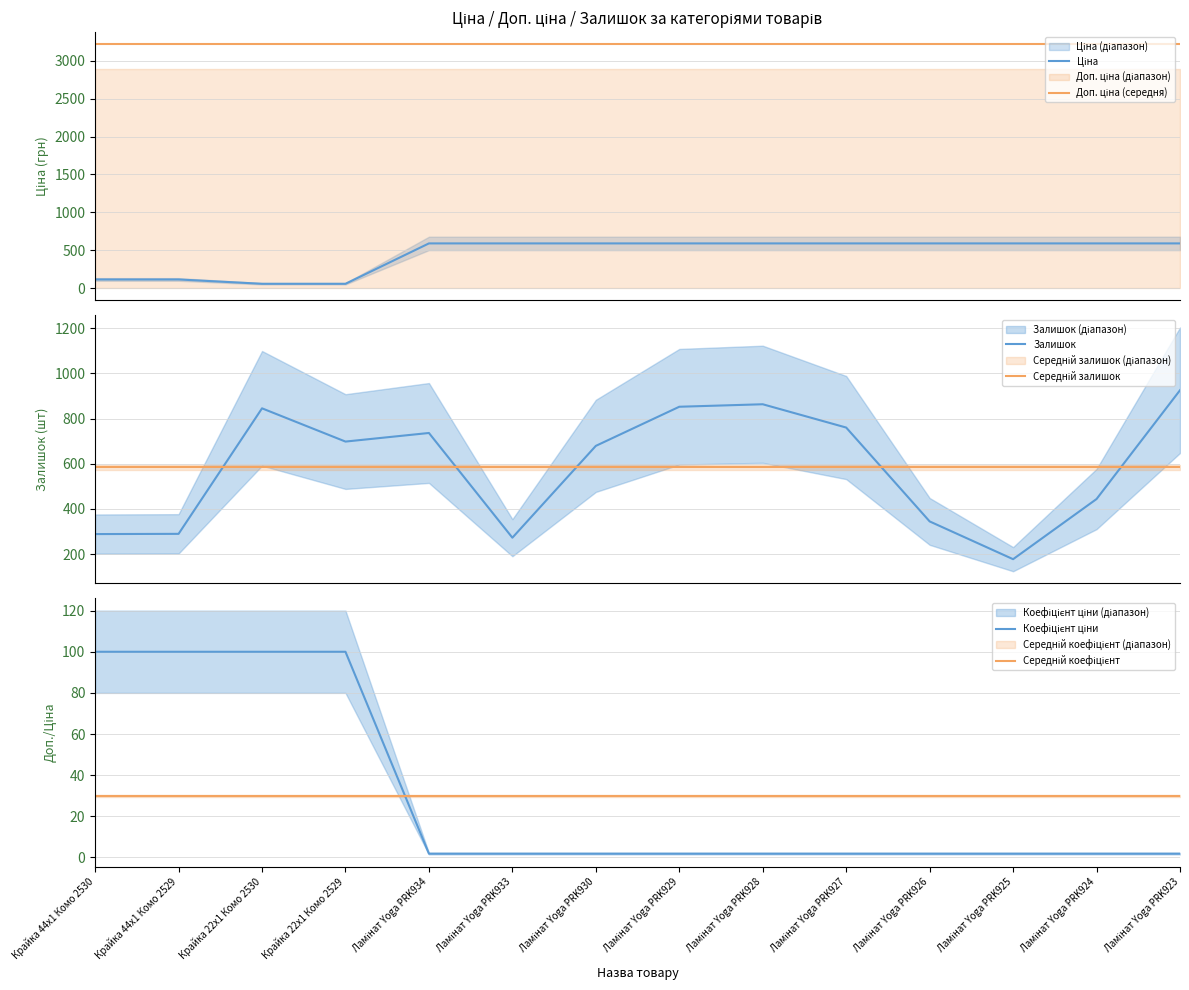

List the labels in order of Середній коефіцієнт value, smallest first.

Крайка 44x1 Комо 2530, Крайка 44x1 Комо 2529, Крайка 22x1 Комо 2530, Крайка 22x1 Комо 2529, Ламінат Yoga PRK934, Ламінат Yoga PRK933, Ламінат Yoga PRK930, Ламінат Yoga PRK929, Ламінат Yoga PRK928, Ламінат Yoga PRK927, Ламінат Yoga PRK926, Ламінат Yoga PRK925, Ламінат Yoga PRK924, Ламінат Yoga PRK923